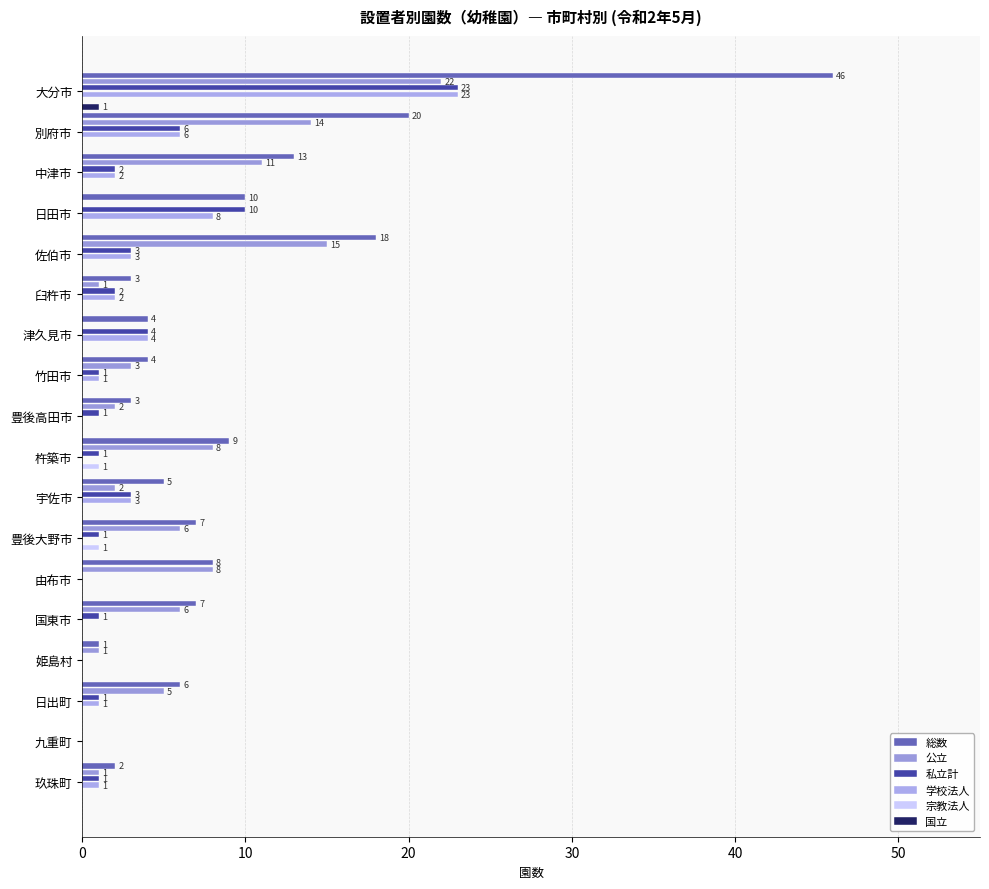

How many distinct data groups are displayed?

6